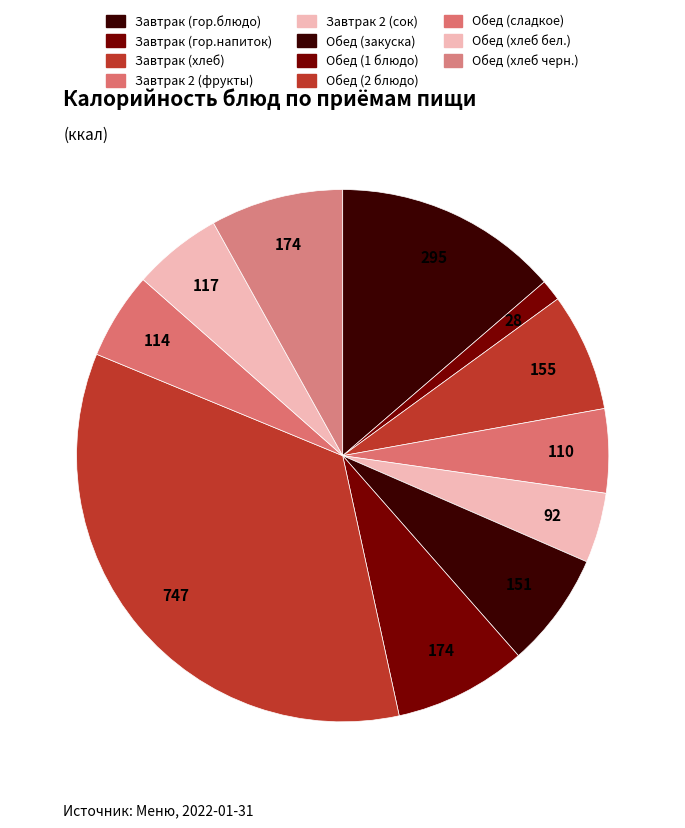

To the nearest percent, what is the combined percentage of Обед (хлеб бел.) and Завтрак (гор.блюдо)?

19%